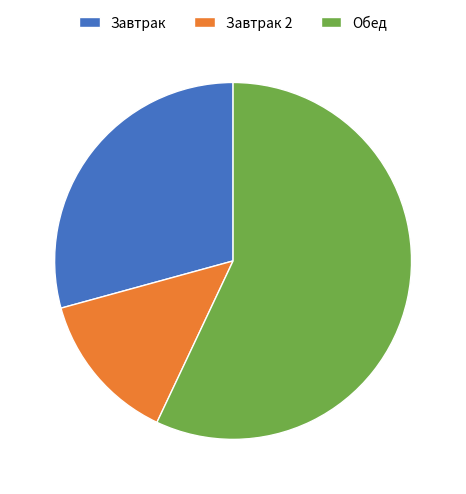

What is the ratio of the value at Обед to the value at Завтрак?

1.9